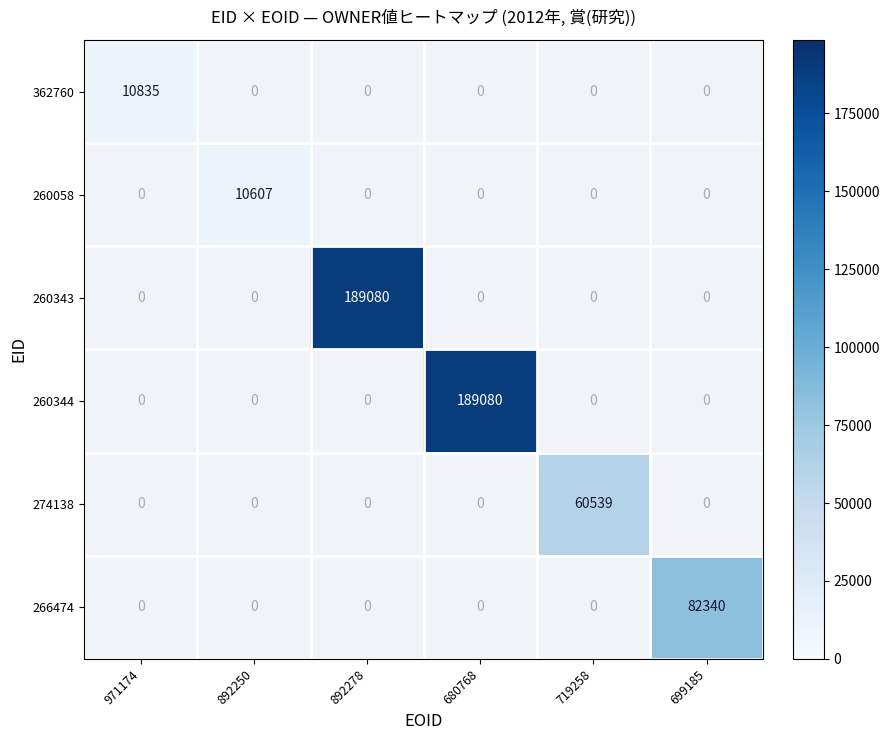

True or false: 260343 has a value of 189080 at 892278.

True